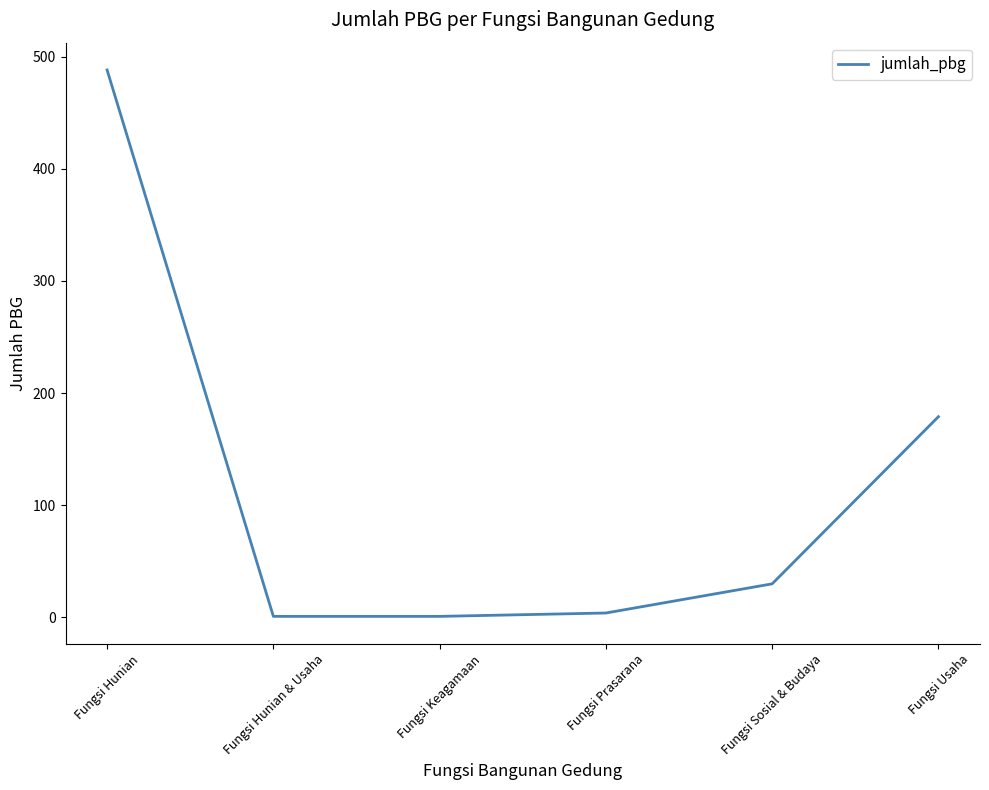

Which category has the highest value across all series?

Fungsi Hunian